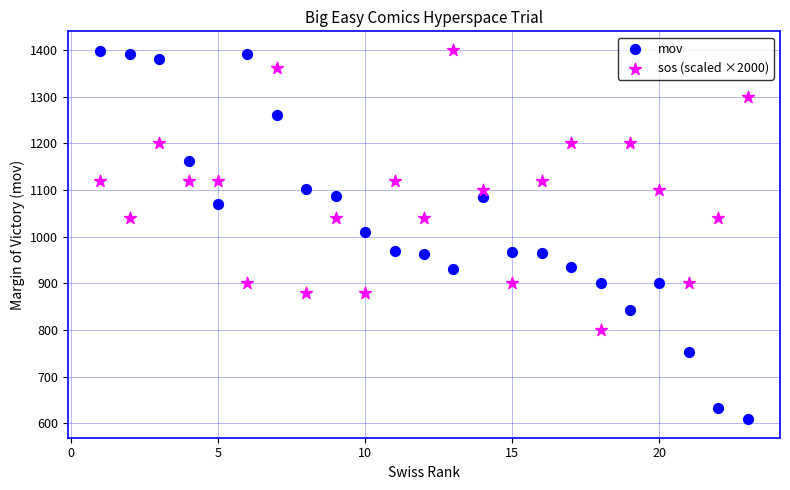

Across all data points, what is the range of X values (max minus min)?

22